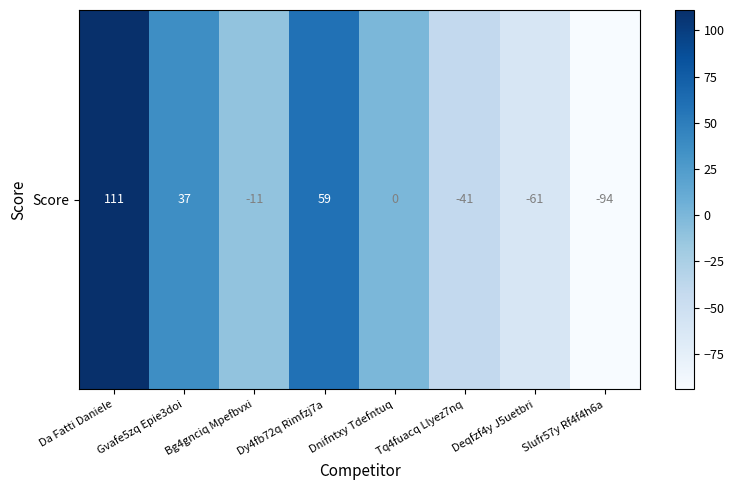

Reading left to right, transcribe all the data shown in this chart.

Da Fatti Daniele=111	Gvafe5zq Epie3doi=37	Bg4gnciq Mpefbvxi=-11	Dy4fb72q Rimfzj7a=59	Dnifntxy Tdefntuq=0	Tq4fuacq Llyez7nq=-41	Deqfzf4y J5uetbri=-61	Slufr57y Rf4f4h6a=-94